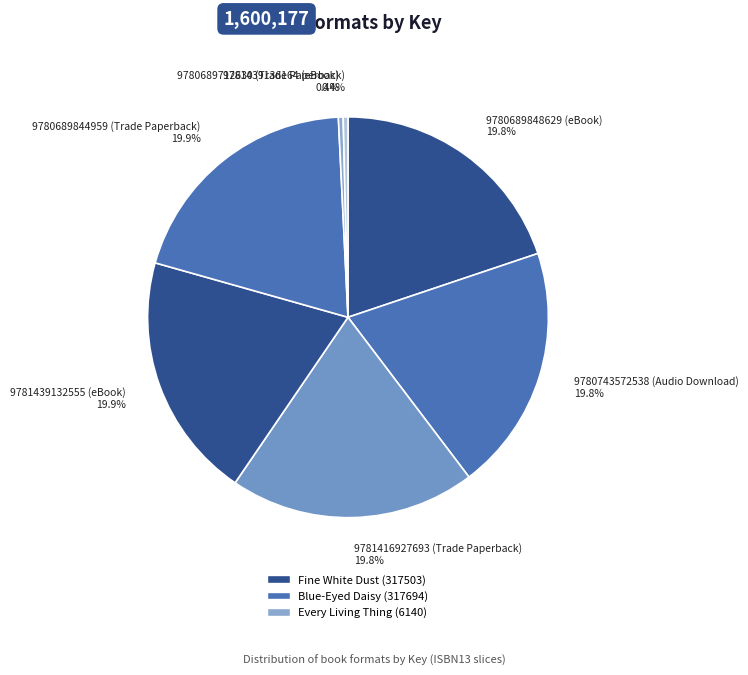

Does 9781416927693 (Trade Paperback) 19.8% account for over 50% of the chart?

No